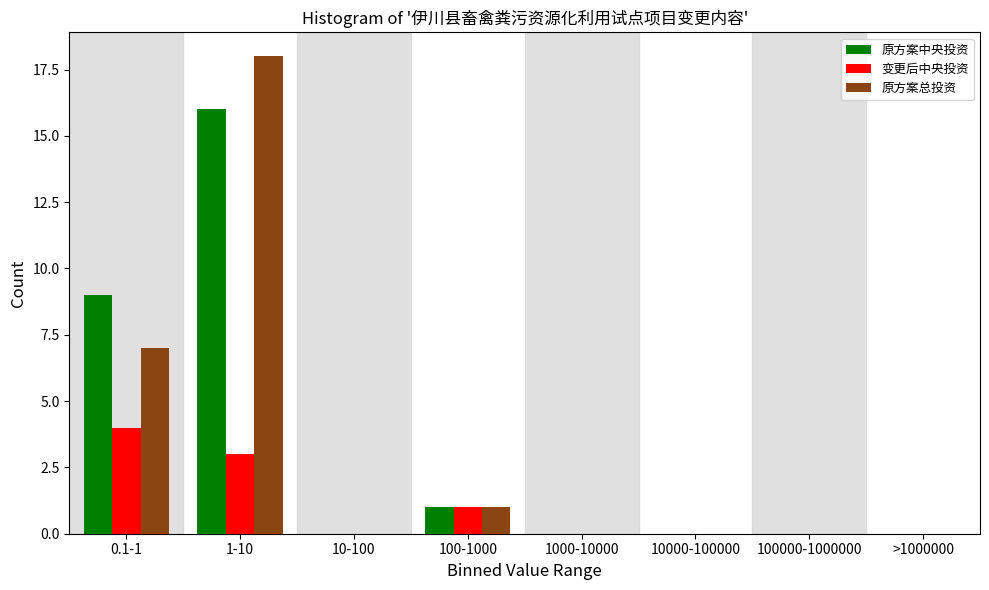

Reading left to right, extract all data points from this chart.

原方案中央投资: 0.1-1=9	1-10=16	10-100=0	100-1000=1	1000-10000=0	10000-100000=0	100000-1000000=0	>1000000=0
变更后中央投资: 0.1-1=4	1-10=3	10-100=0	100-1000=1	1000-10000=0	10000-100000=0	100000-1000000=0	>1000000=0
原方案总投资: 0.1-1=7	1-10=18	10-100=0	100-1000=1	1000-10000=0	10000-100000=0	100000-1000000=0	>1000000=0